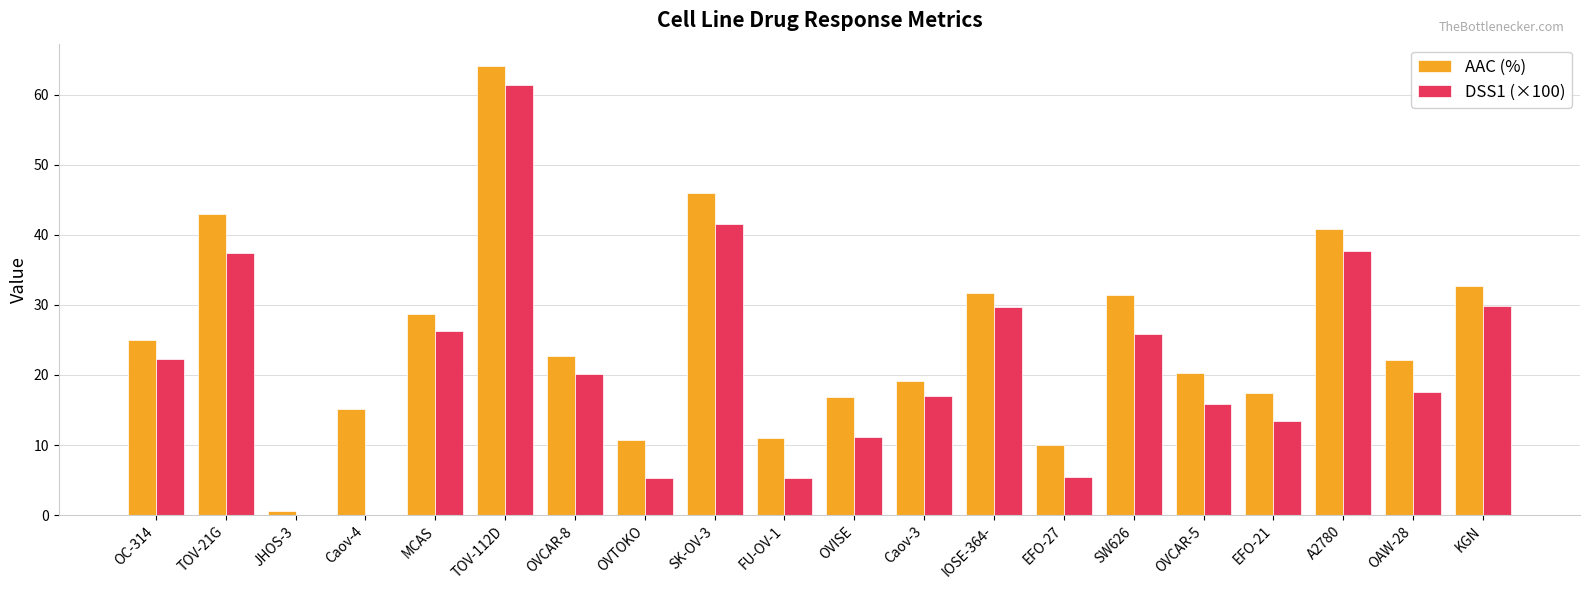

Are the bars horizontal?

No